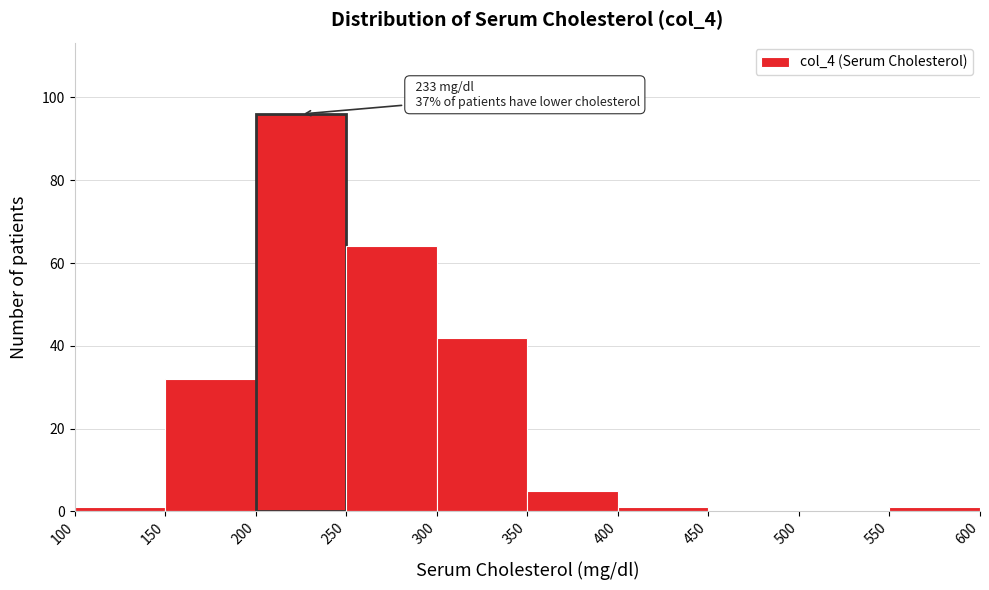

Over which range of the x-axis is the bar tallest?

200 to 250